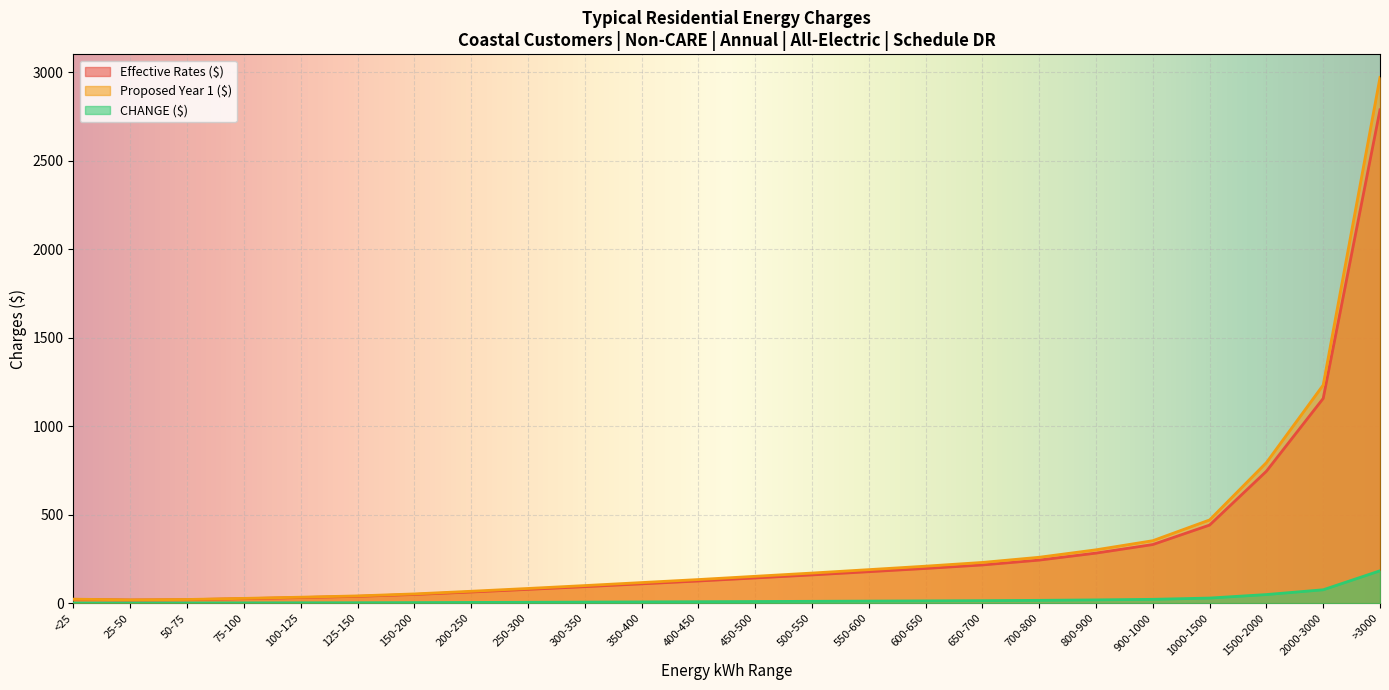

Count the number of categories in the chart.

24